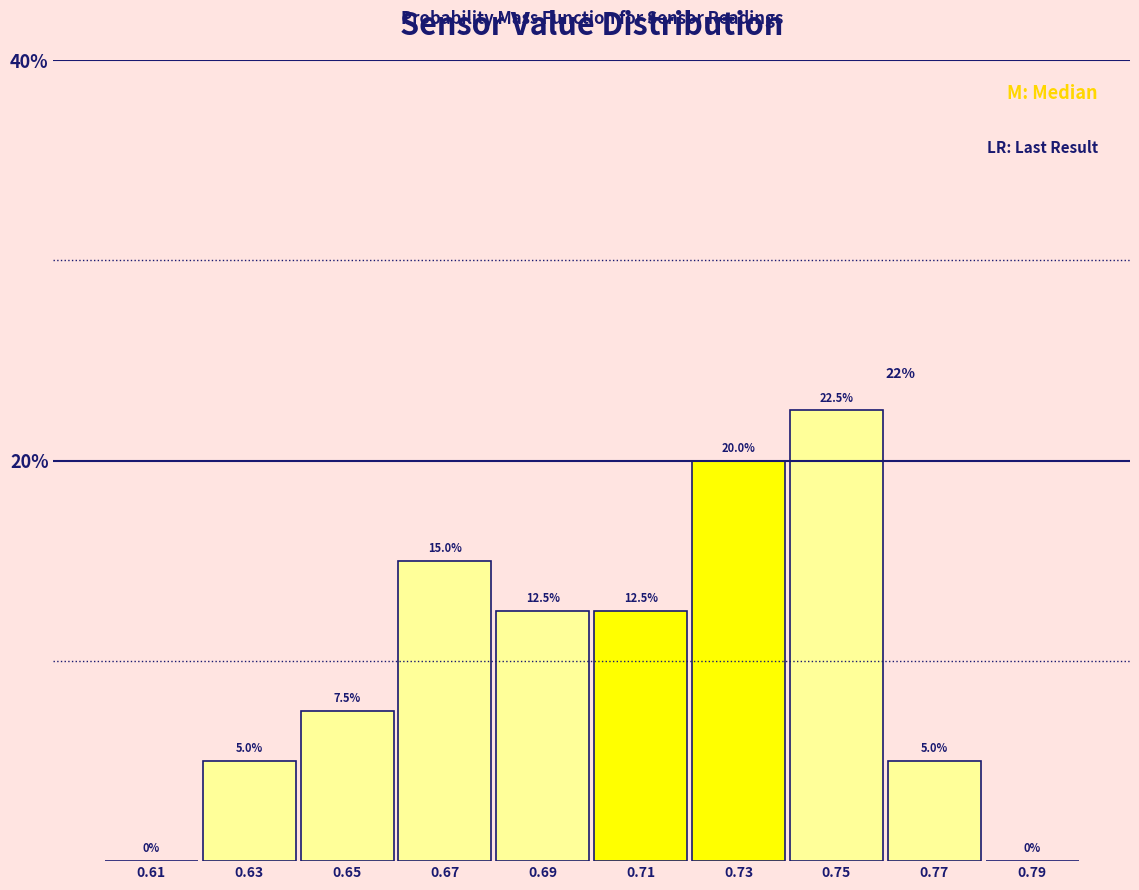

How tall is the bar that spans 0.68 to 0.70 on the x-axis?

12.5